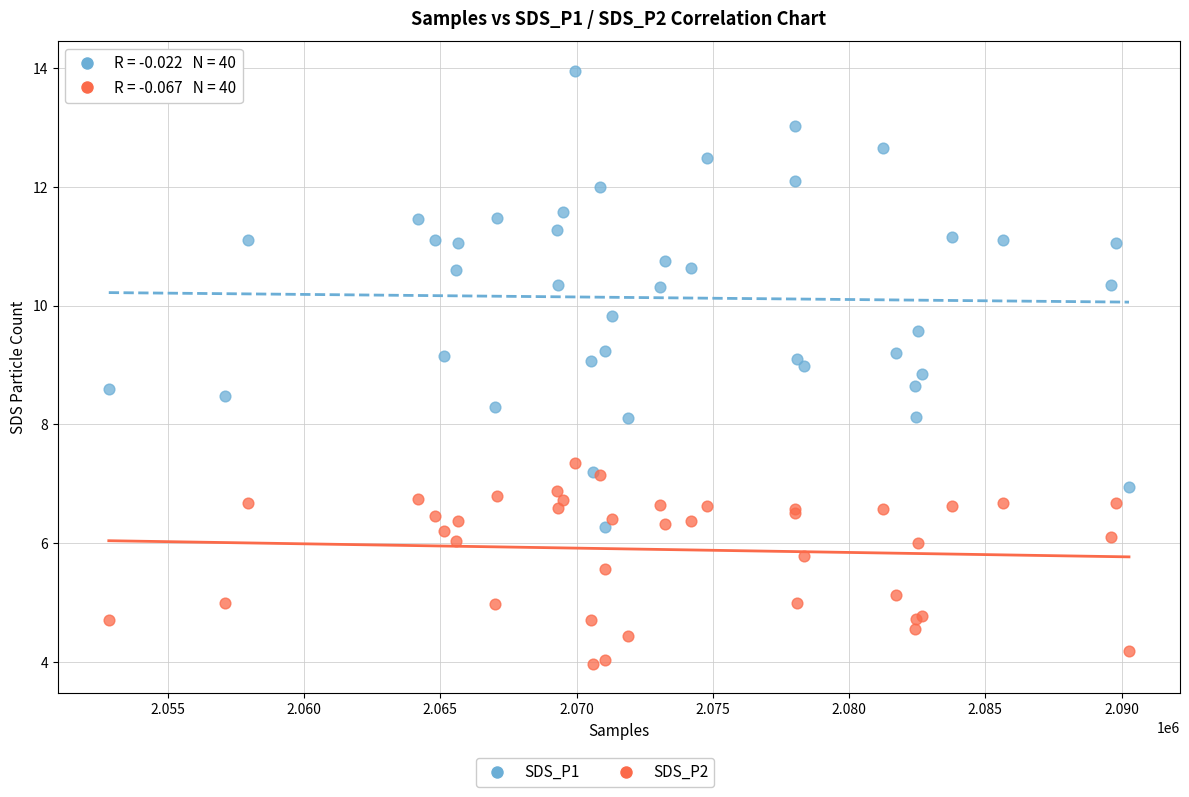

Which series has the largest Y range (max minus min)?

SDS_P1